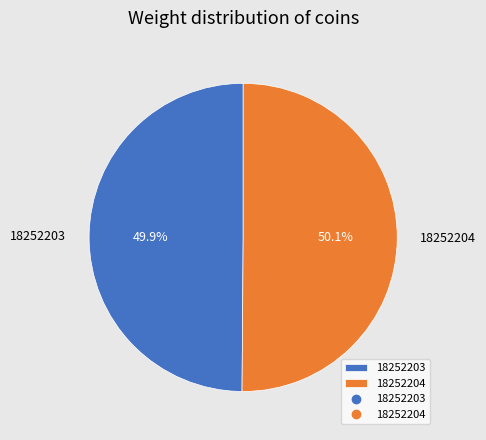

What percentage is the 18252203 slice, to the nearest percent?

50%